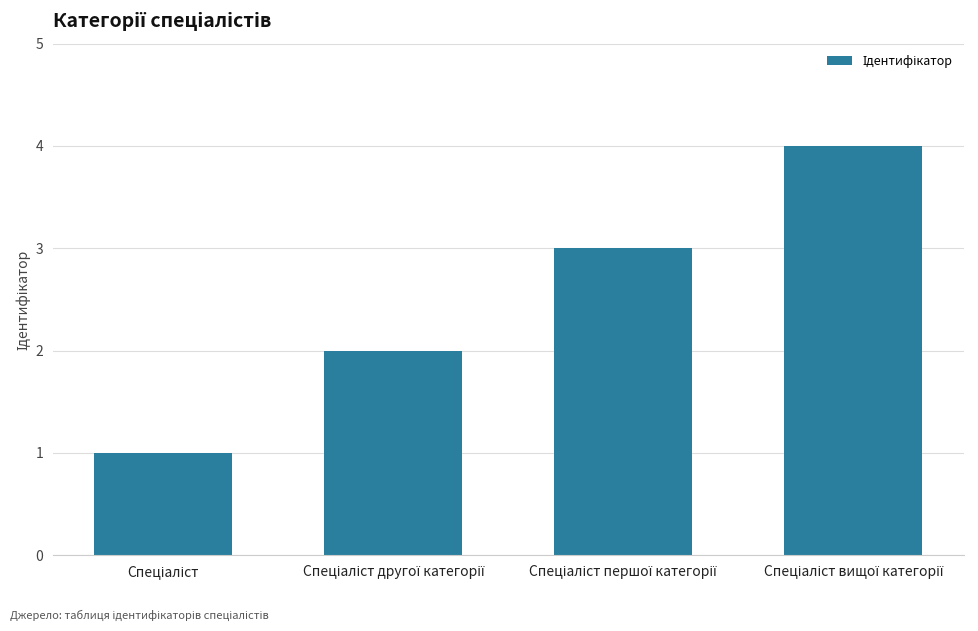

Reading left to right, what are all the values shown in this chart?

1	2	3	4